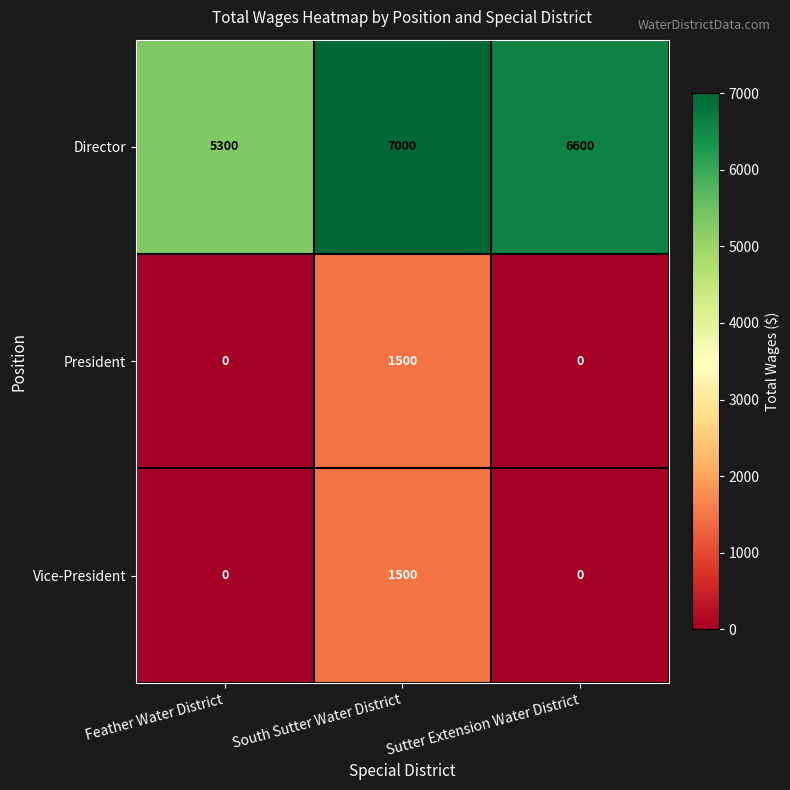

Reading right to left, what are all the values shown in this chart?

Director: Sutter Extension Water District=6600	South Sutter Water District=7000	Feather Water District=5300
President: Sutter Extension Water District=0	South Sutter Water District=1500	Feather Water District=0
Vice-President: Sutter Extension Water District=0	South Sutter Water District=1500	Feather Water District=0